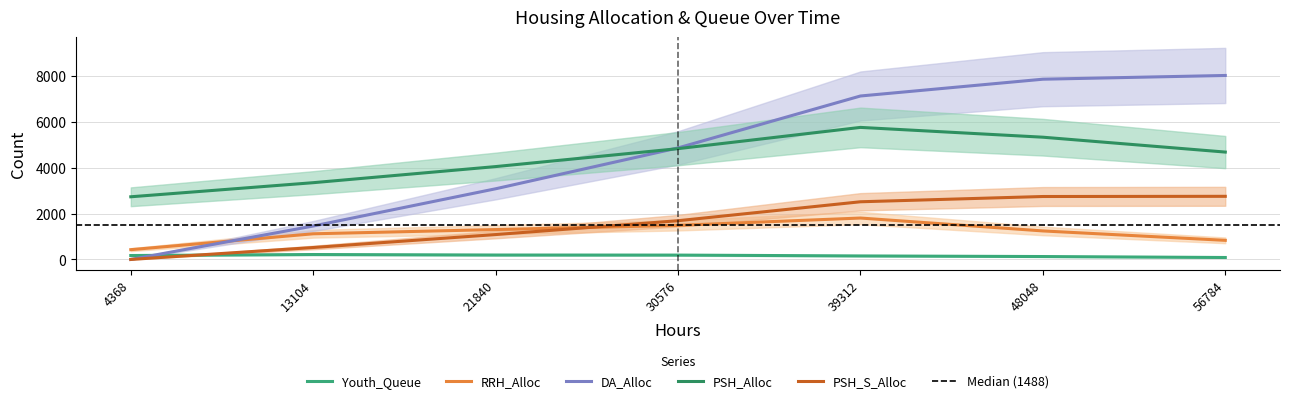

Between 30576 and 56784, which series saw the biggest shift?

DA_Alloc